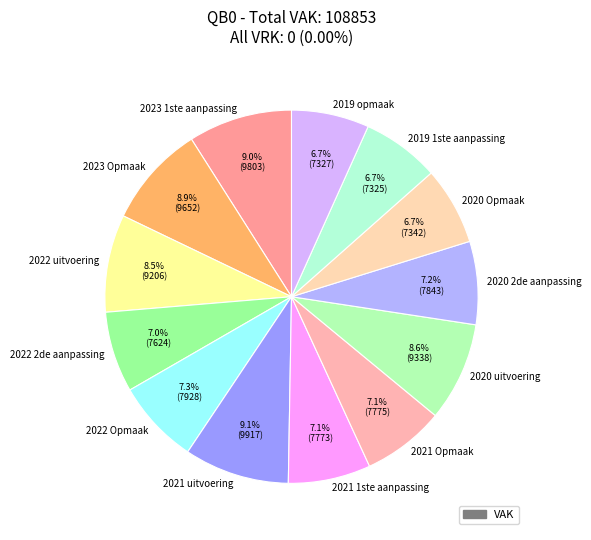

Is 2022 uitvoering the majority of the pie?

No